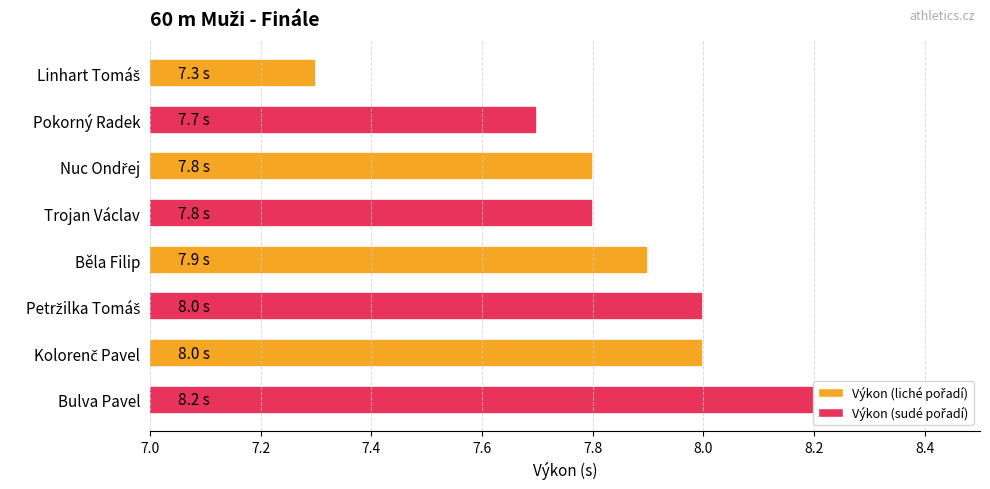

Are the bars grouped side by side (vs. stacked)?

No